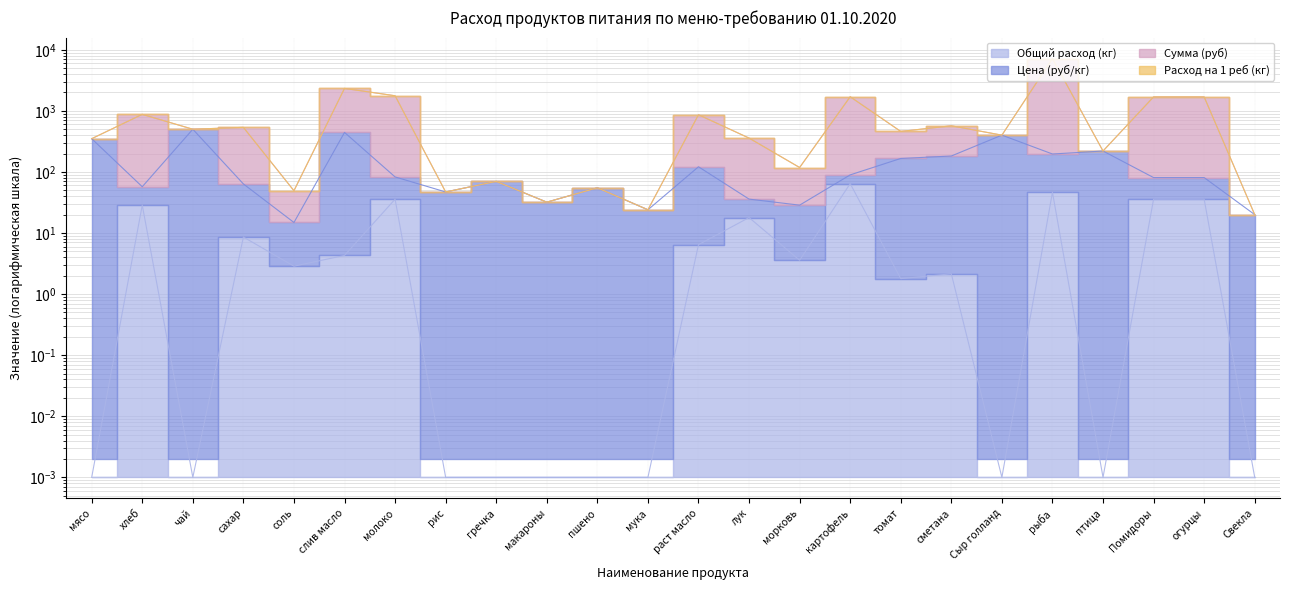

Which series changed the most between хлеб and рис?

Сумма (руб)